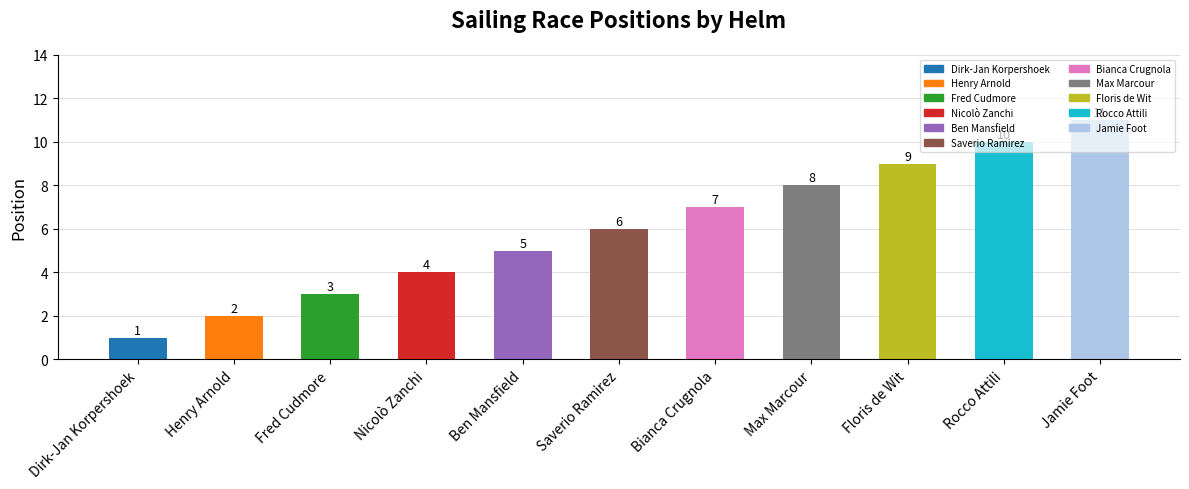

Count the values in the range 3 to 9.

7